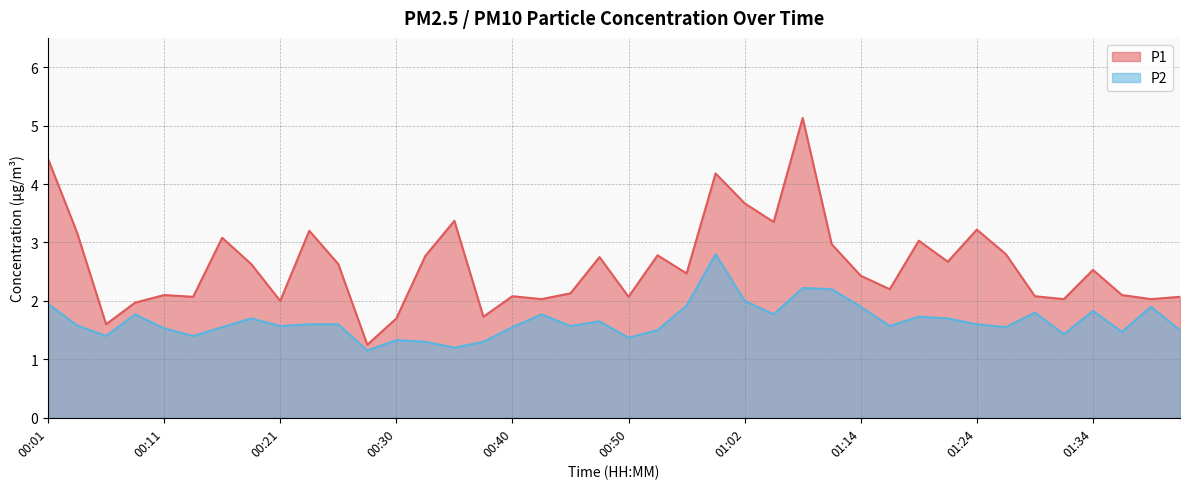

What is the total value across all series at 00:40?

3.6